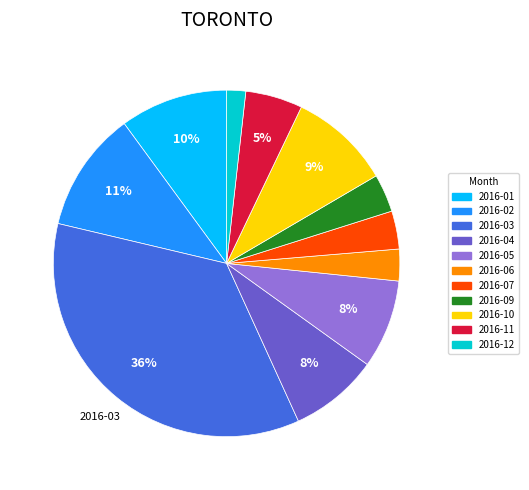

To the nearest percent, what is the average slice percentage?

9%